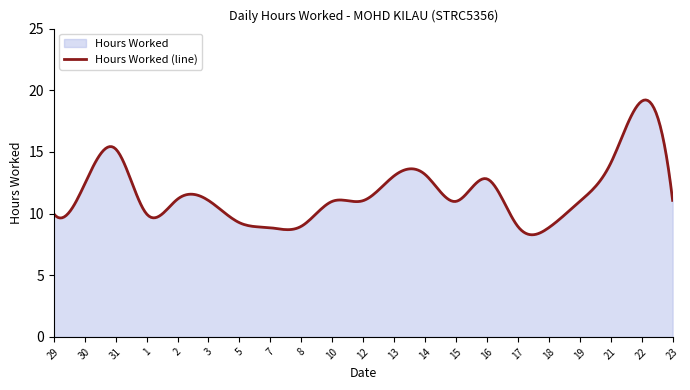

Reading left to right, list all the values displayed in this chart.

10.0	12.4	15.2	10.0	11.2	11.1	9.3	8.8	9.0	11.0	11.1	13.1	13.2	11.0	12.8	8.9	8.9	11.0	14.1	19.1	11.1